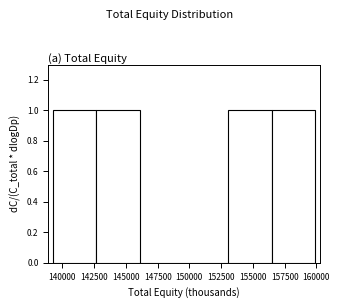

Reading left to right, transcribe this chart: for each bar, give the range it covers on the x-axis and its height. Neither the bar edges nor the heights are printed on the chart, so give them approximately, as read against the axes.

139000 to 142500: 1
142500 to 146000: 1
146000 to 149500: 0
149500 to 153000: 0
153000 to 156500: 1
156500 to 160000: 1